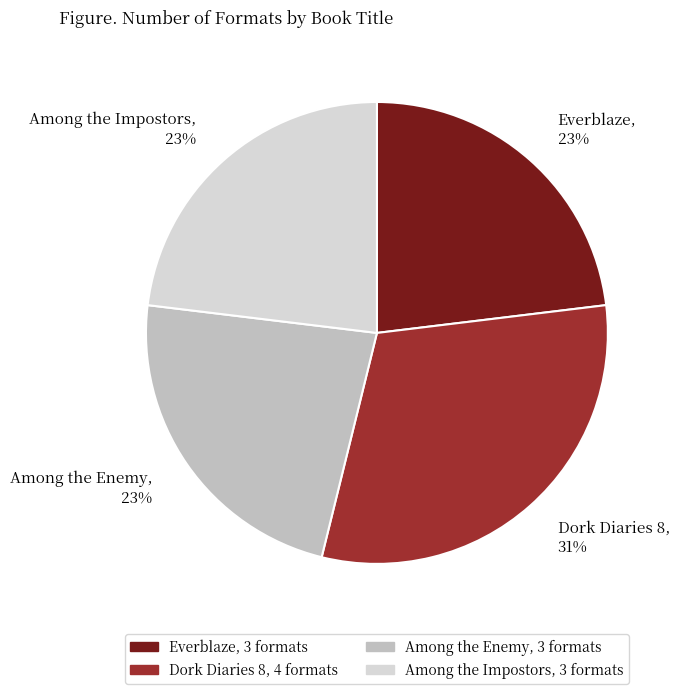

Is it true that Dork Diaries 8 is 31% of the pie?

True